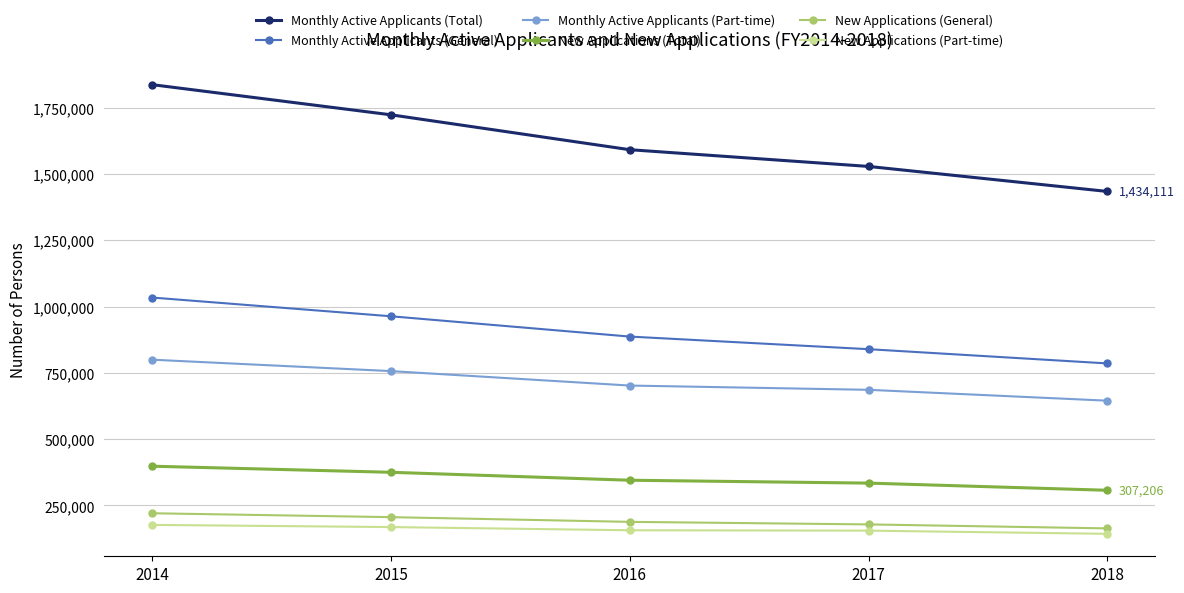

True or false: Monthly Active Applicants (General) and New Applications (General) intersect in this chart.

False